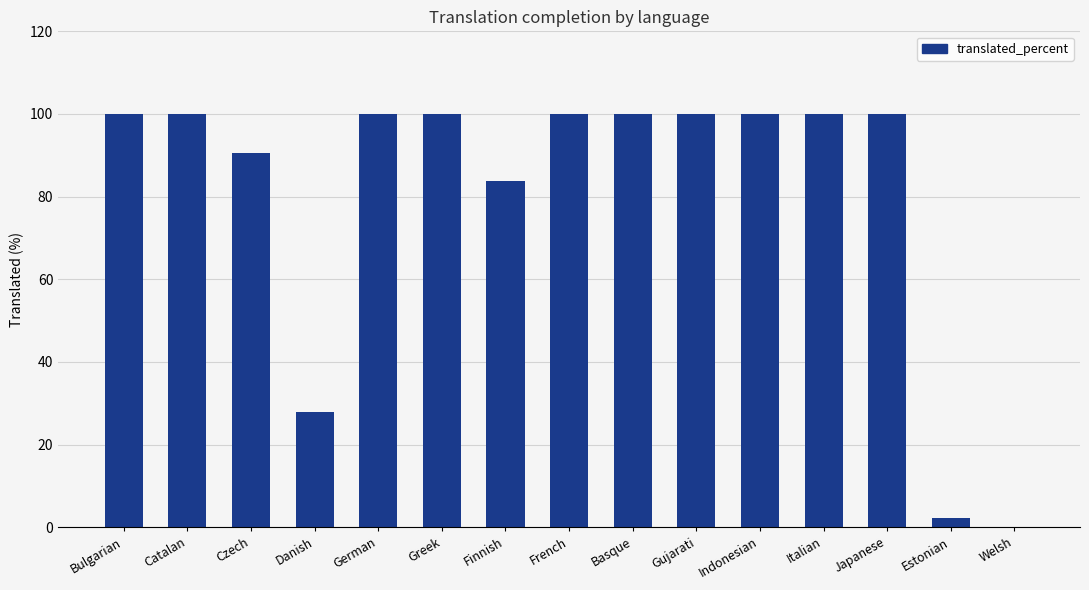

True or false: the data shows 164.1 at Greek.

False